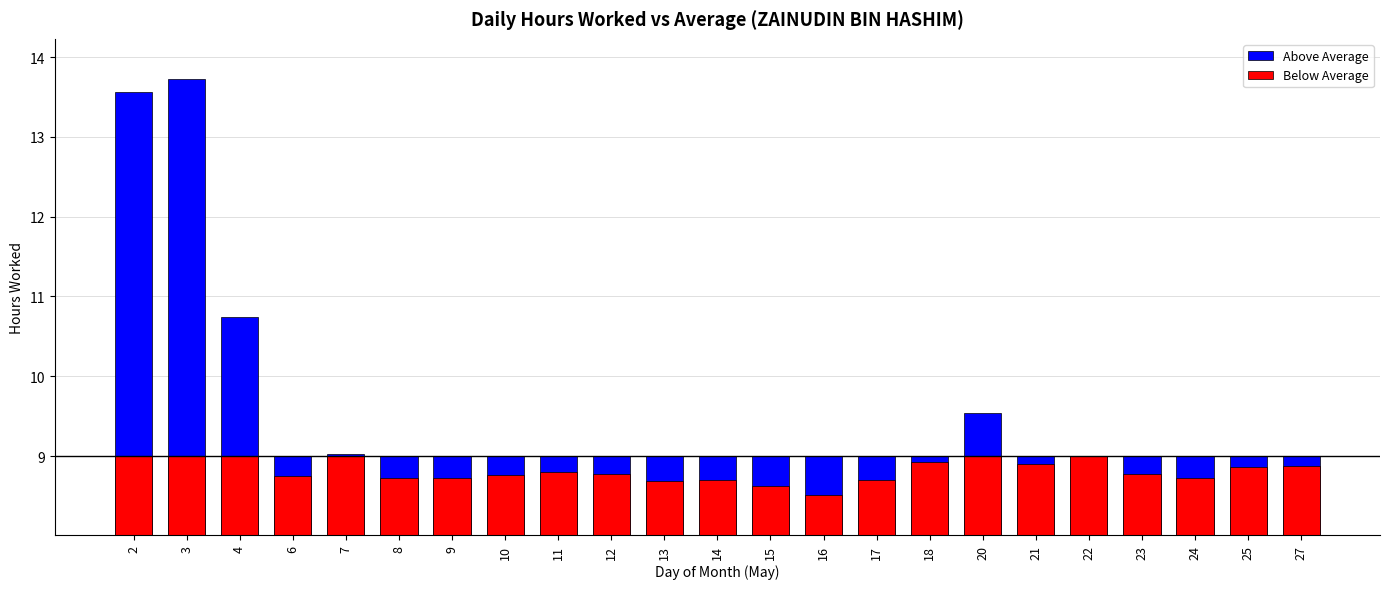

What is the sum of the Below Average values at 3 and 14?

17.7